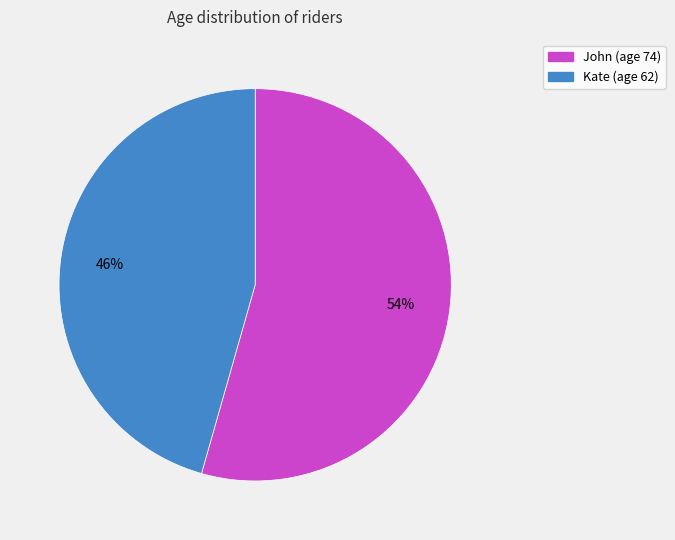

Is the sum of John and Kate greater than half?

Yes